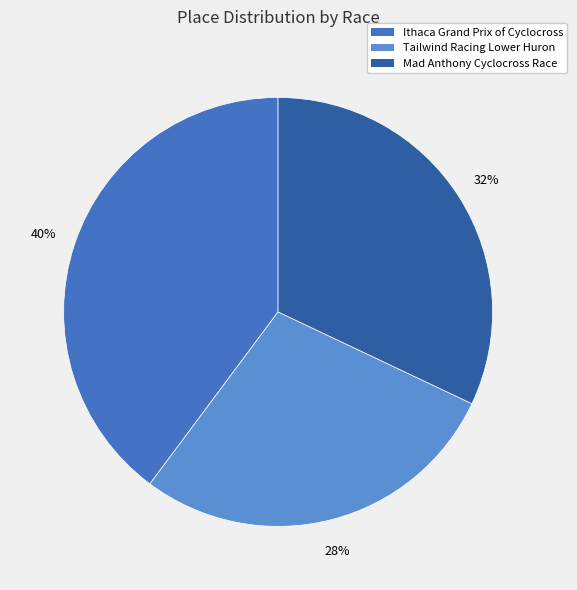

Count the number of slices in the pie.

3